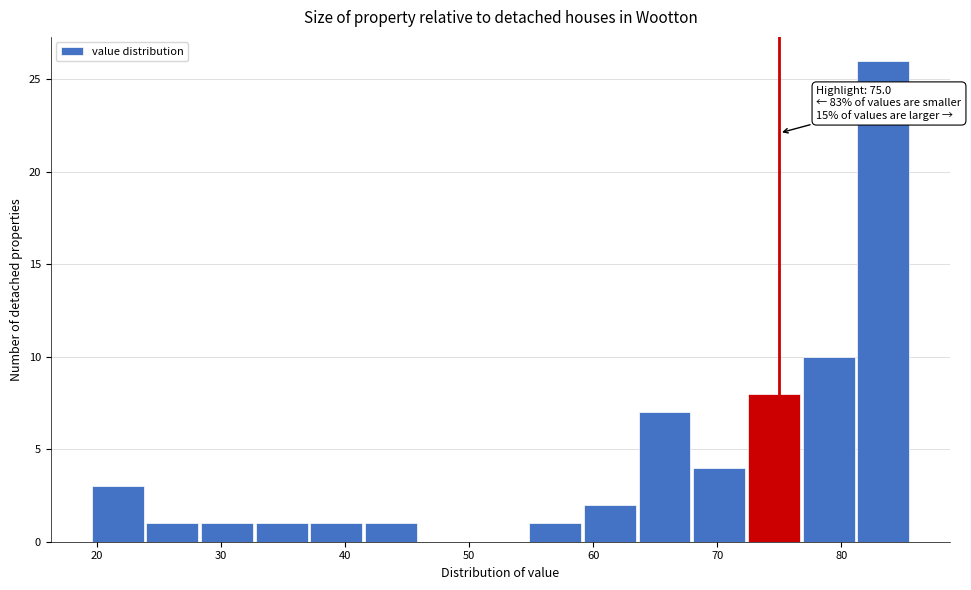

Over which range of the x-axis is the bar tallest?

81 to 86